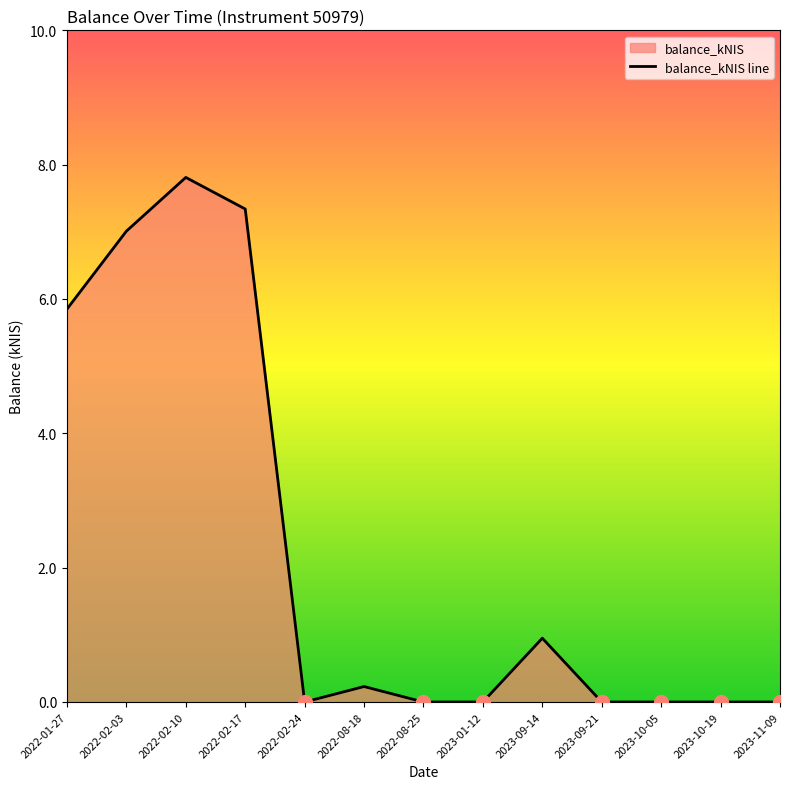

Is it true that the value at 2022-08-18 is 0.2?

True